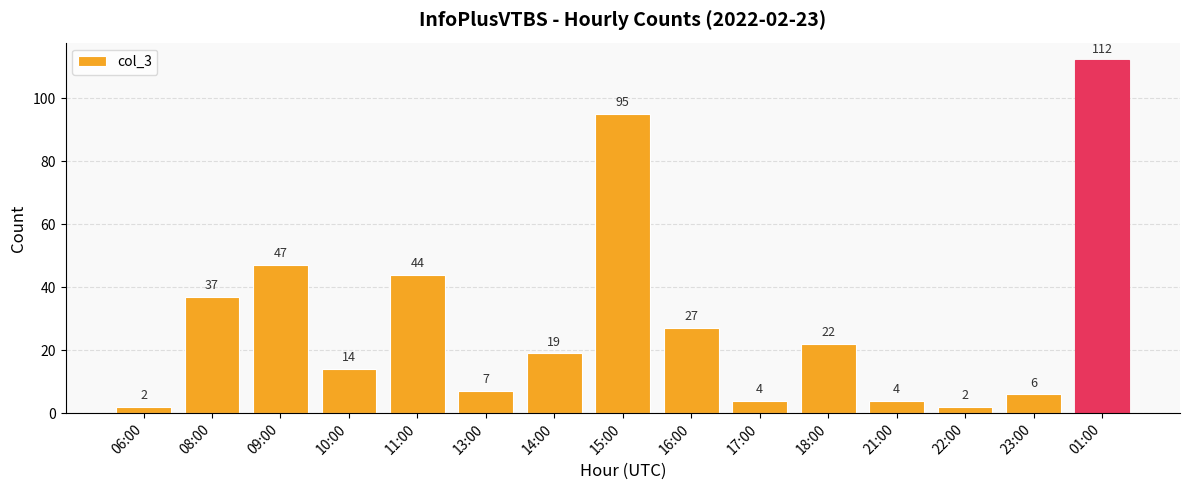

What value does the data have at 01:00, to the nearest 10?

110